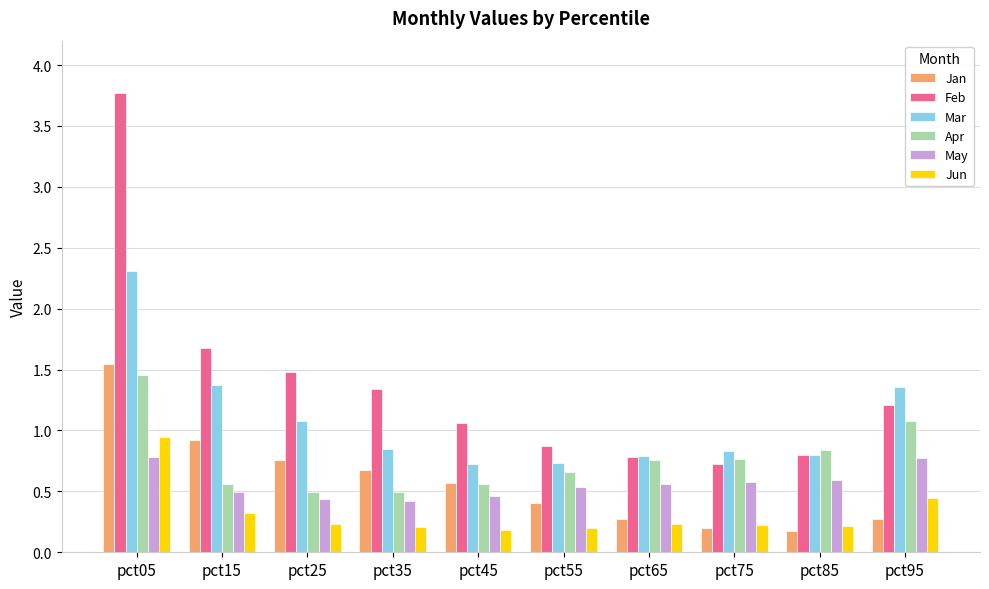

Which category has the highest value across all series?

pct05